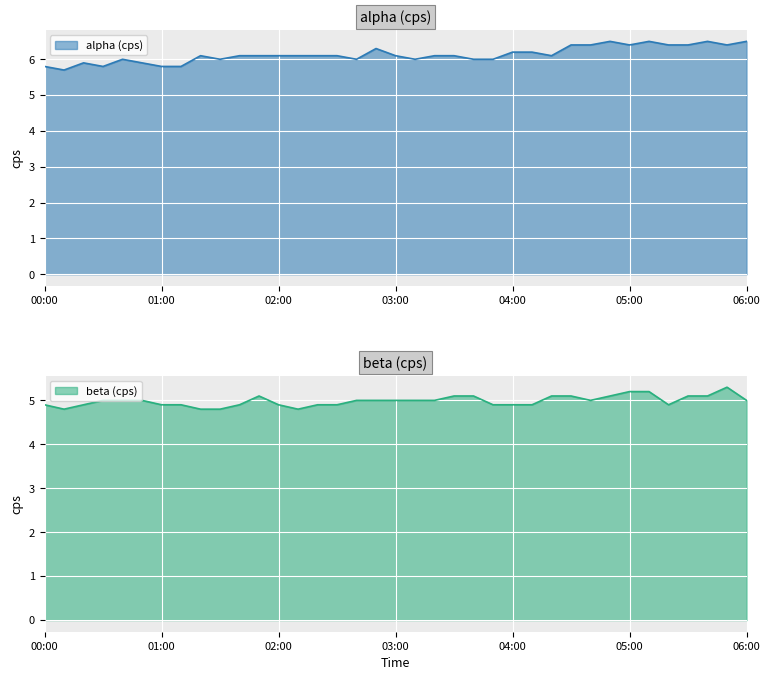

What value does the alpha_cps series have at 05:20?

6.4